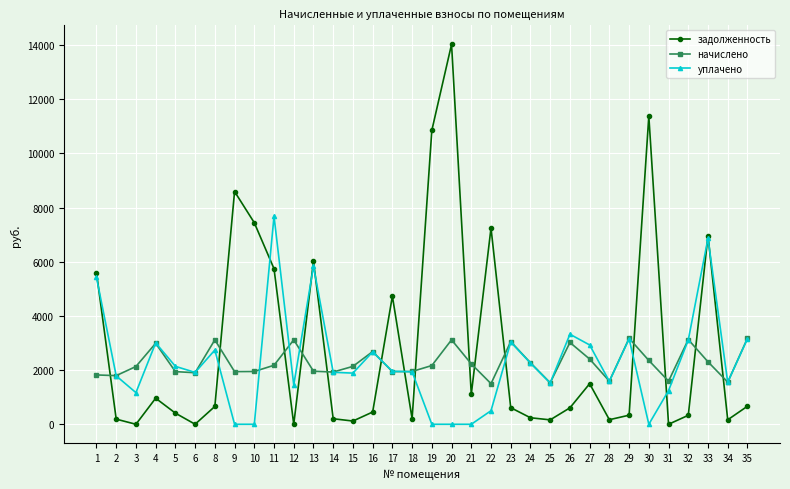

What is the difference between the уплачено values at 17 and 31?

713.0